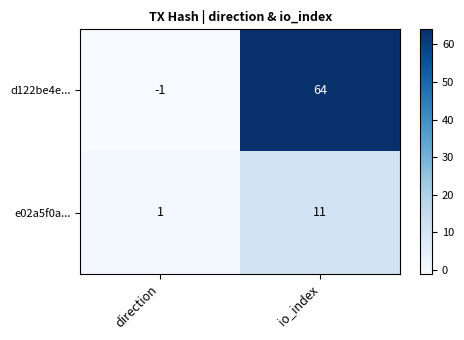

How many distinct data groups are displayed?

2